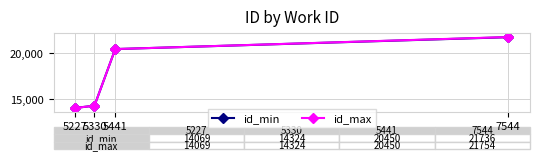

True or false: id_min has more than 2 interior local peaks.

False